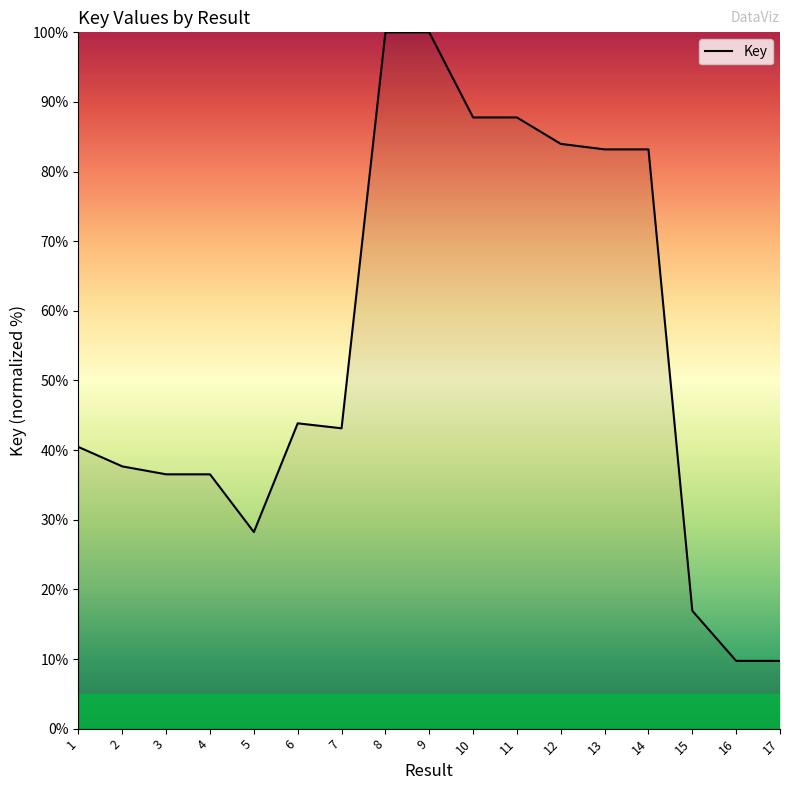

How many lines are shown in the chart?

1